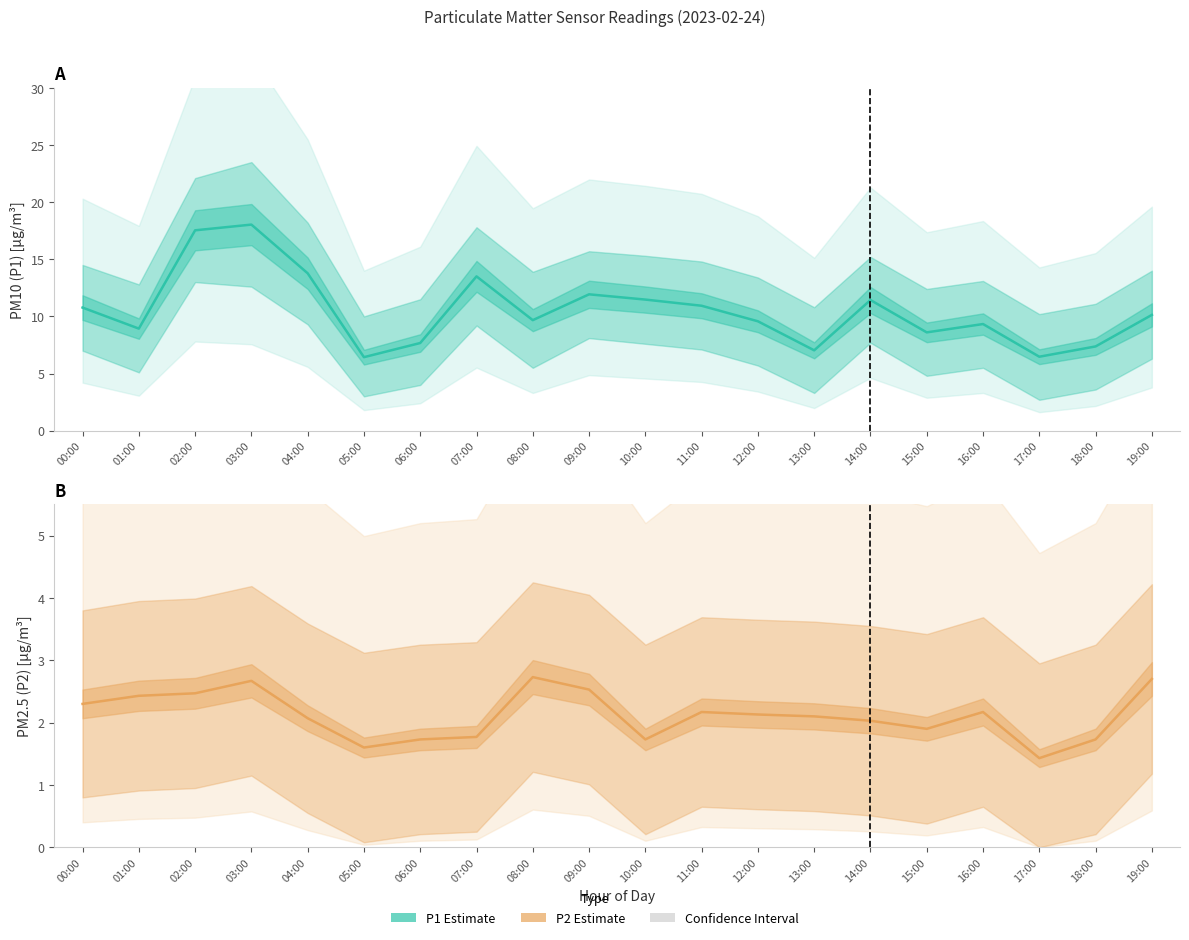

Reading left to right, what are all the values shown in this chart?

P1 Estimate: 10.8	8.9	17.5	18.0	13.8	6.4	7.7	13.5	9.7	11.9	11.5	10.9	9.6	7.0	11.4	8.6	9.3	6.5	7.4	10.1
P2 Estimate: 2.3	2.4	2.5	2.7	2.1	1.6	1.7	1.8	2.7	2.5	1.7	2.2	2.1	2.1	2.0	1.9	2.2	1.4	1.7	2.7